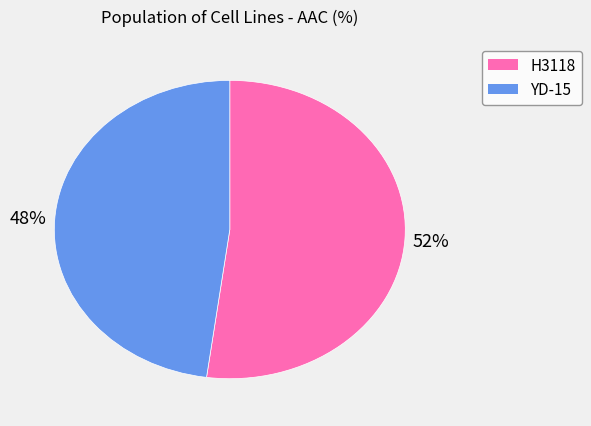

Rank the categories by value from lowest to highest.

YD-15, H3118